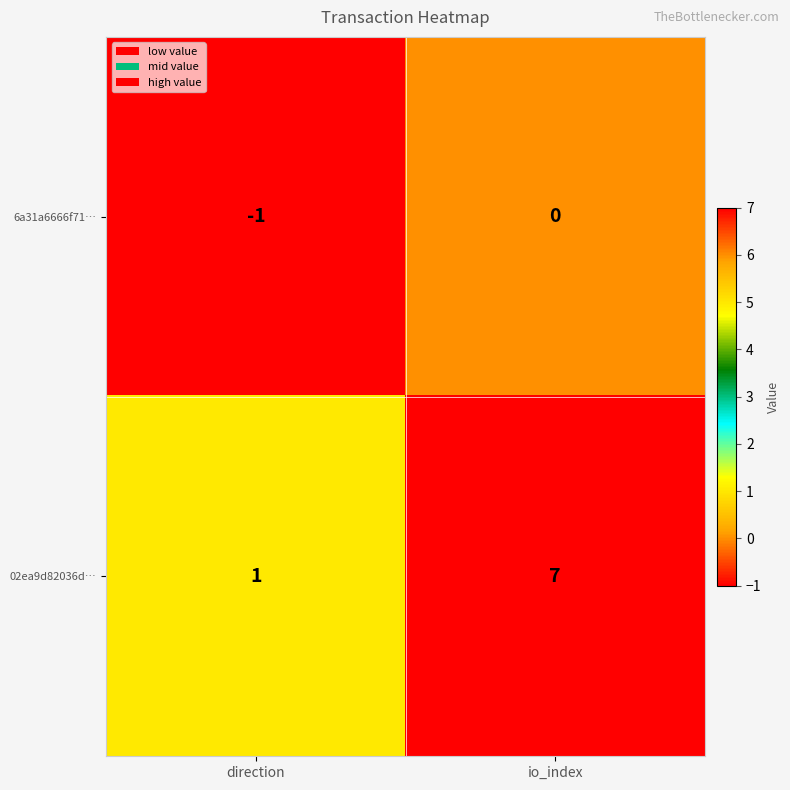

At how many categories does at least one series exceed 6?

1